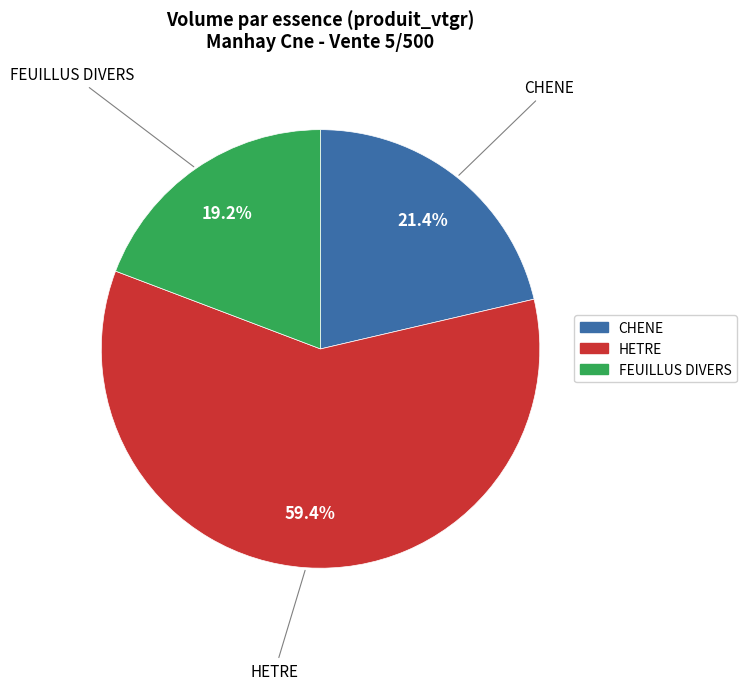

What is the largest slice in the pie chart?

HETRE